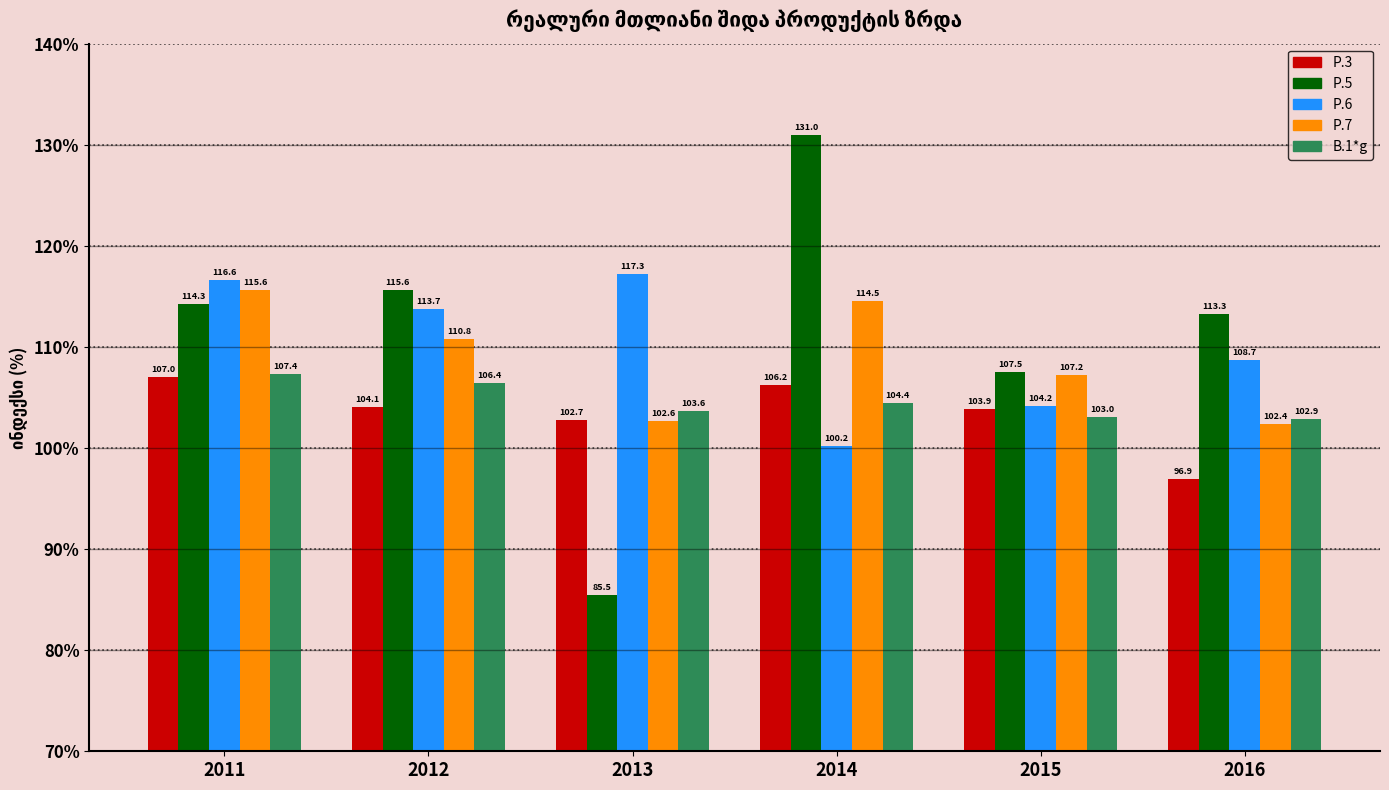

What are all the series names shown in the legend?

P.3, P.5, P.6, P.7, B.1*g